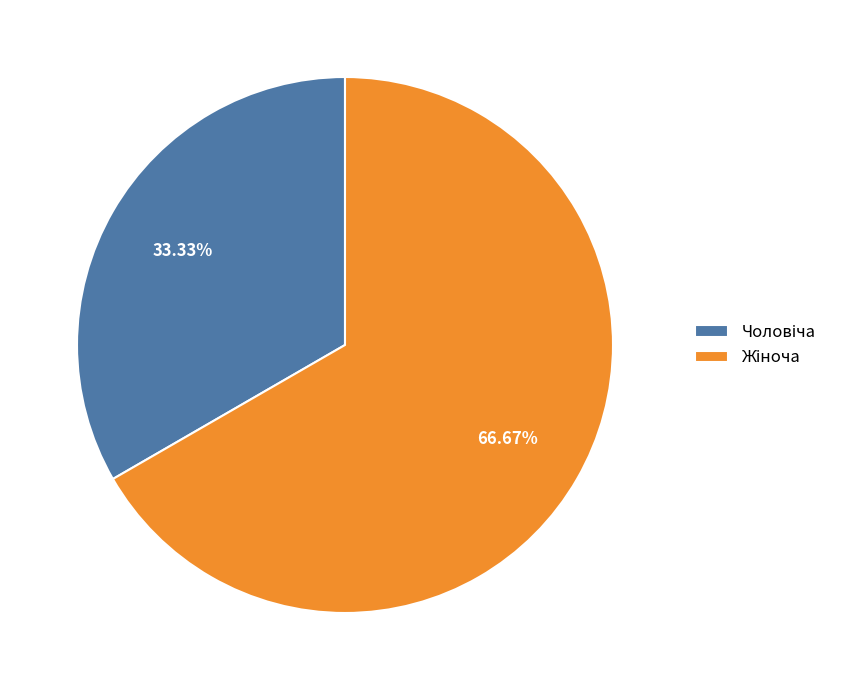

Does any single category account for the majority?

Yes